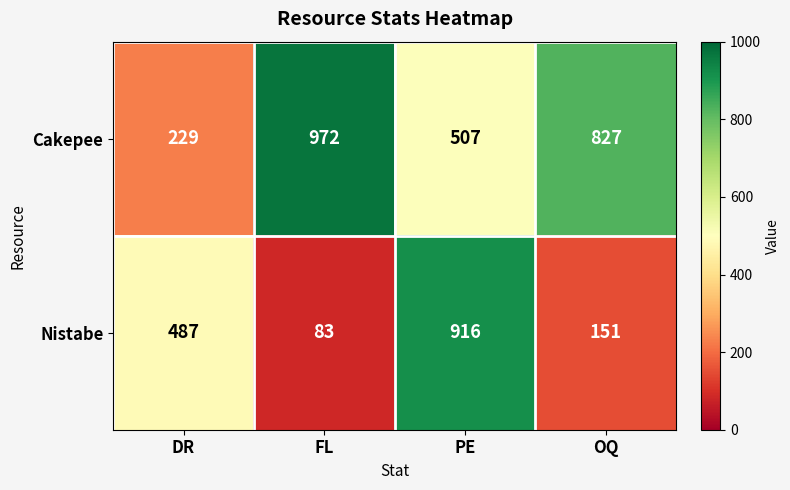

At which category is the sum across all series the highest?

PE